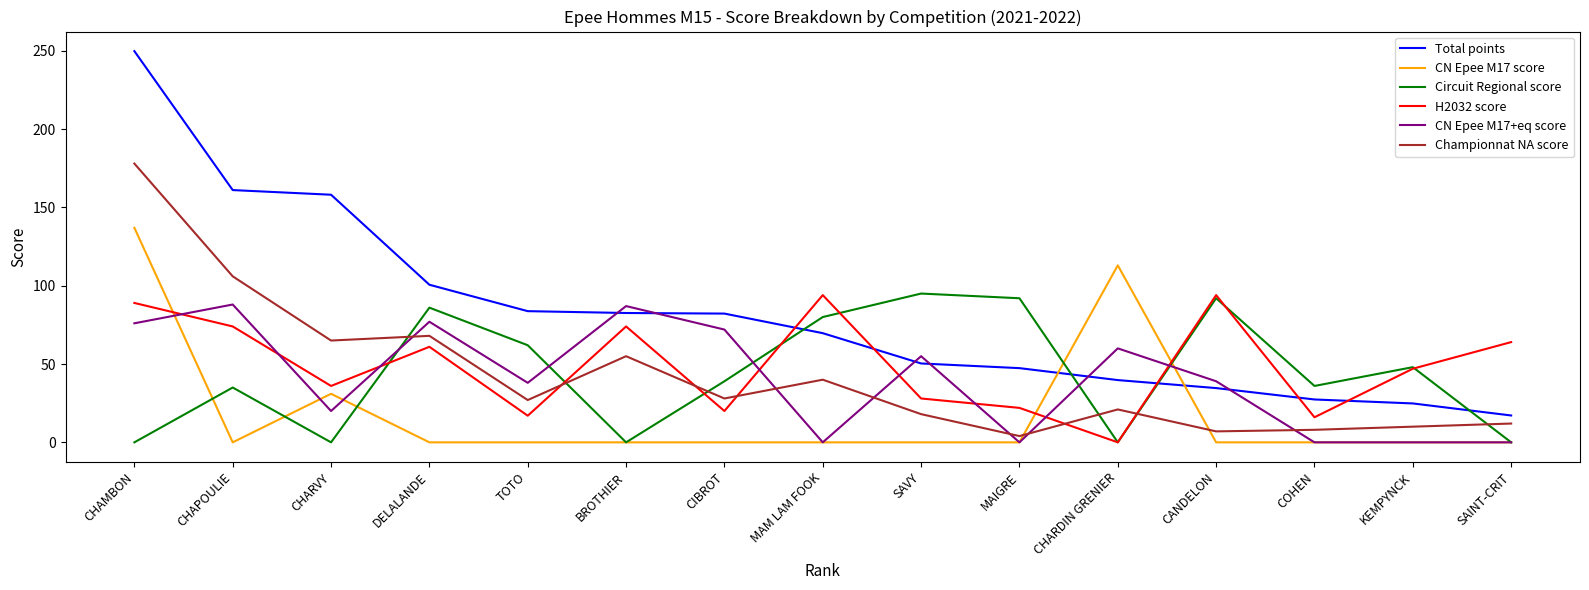

Is the value of H2032 score at BROTHIER greater than the value of Championnat NA score at DELALANDE?

Yes